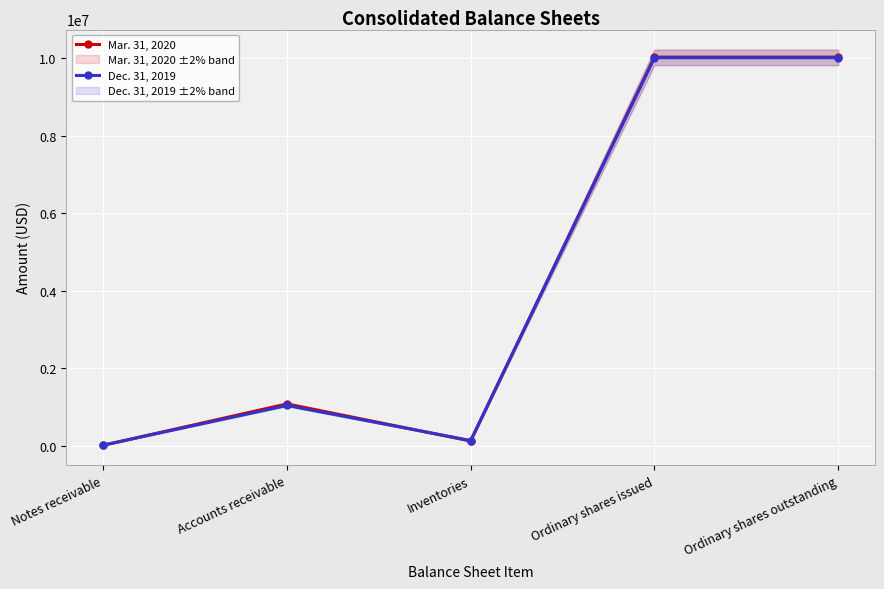

Which series has the largest total across all categories?

Mar. 31, 2020